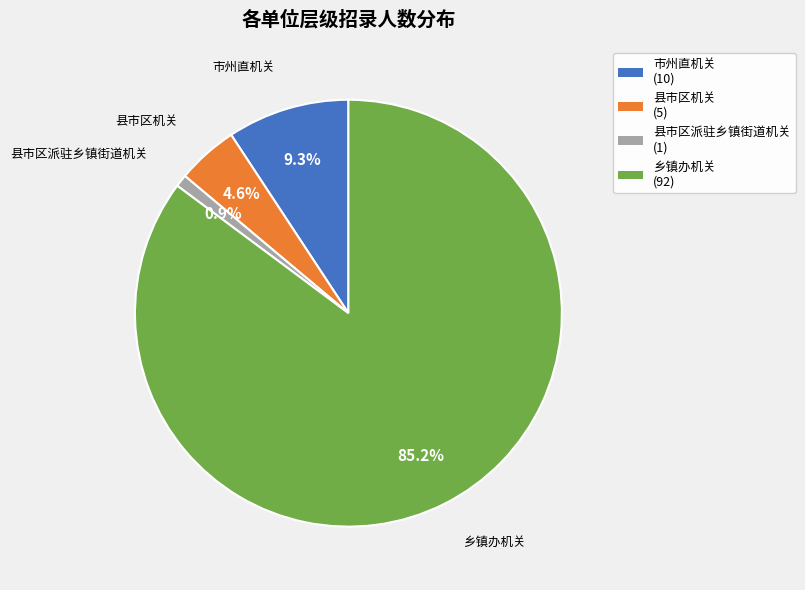

Which category accounts for the majority?

乡镇办机关 (92)